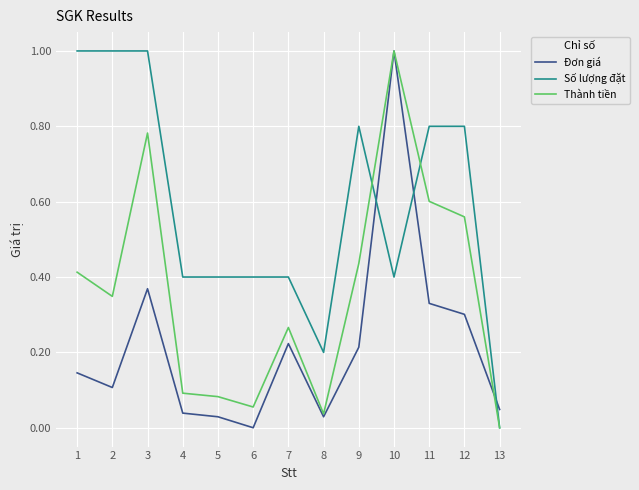

At which category is the sum across all series the highest?

10